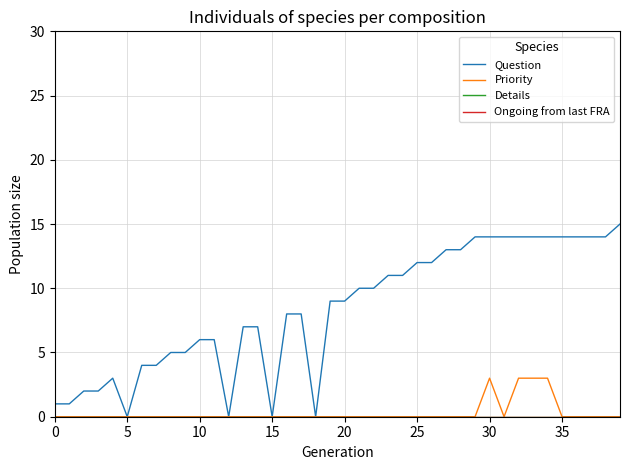

What is the difference between the maximum and minimum values in the Question series?

15